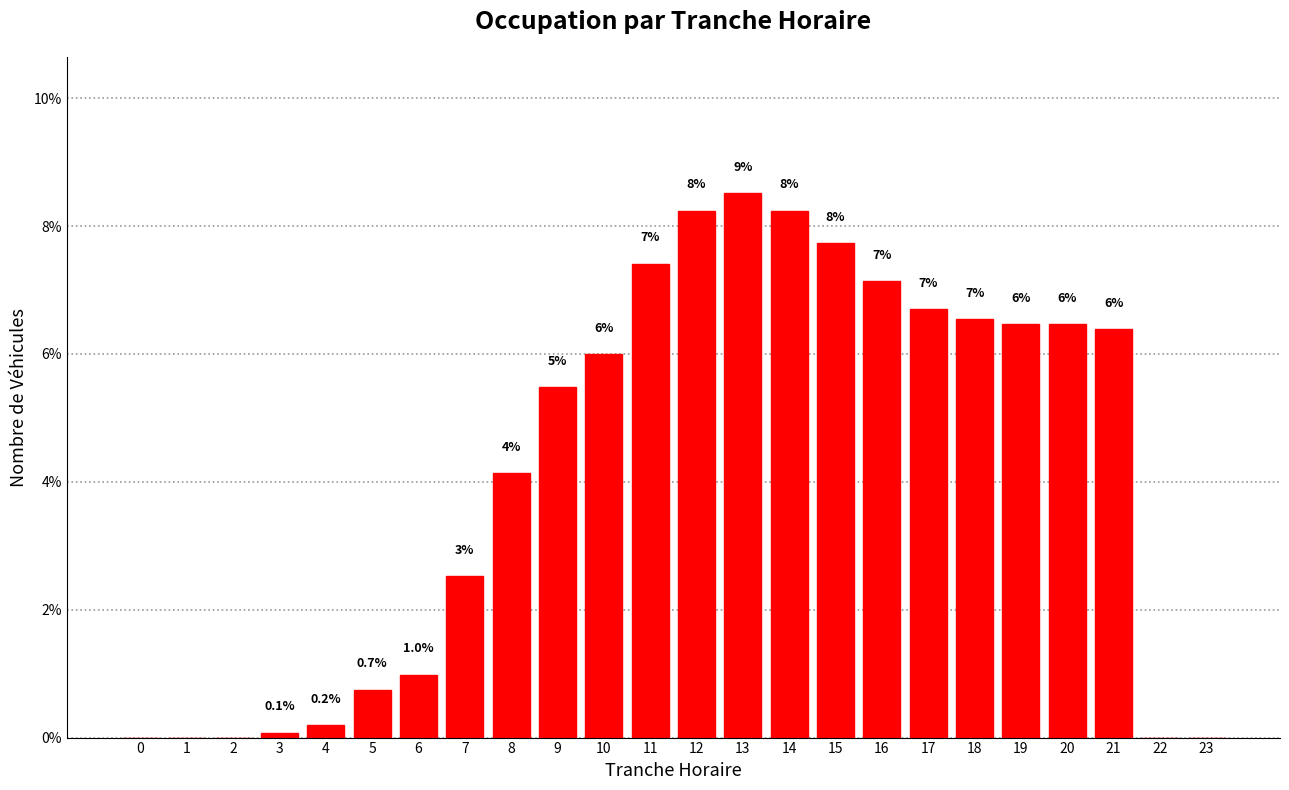

Are the bars horizontal?

No